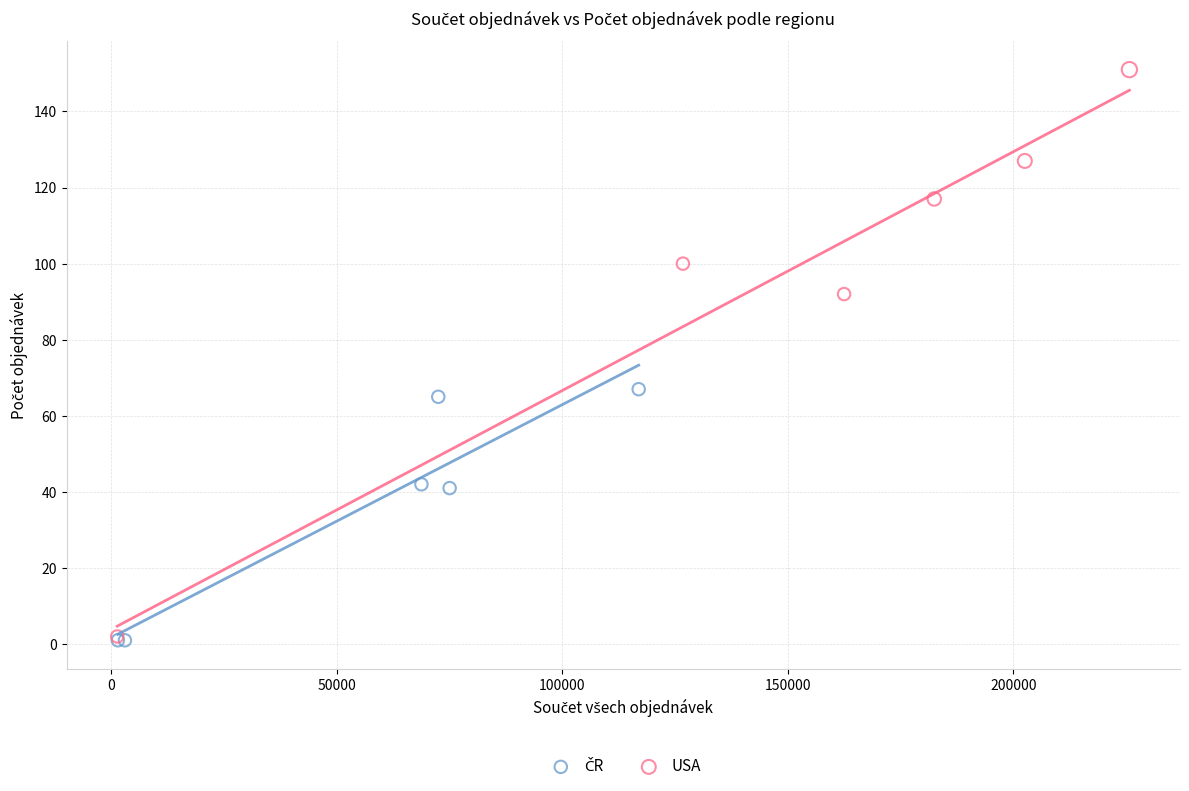

Which series reaches the maximum Y coordinate?

USA